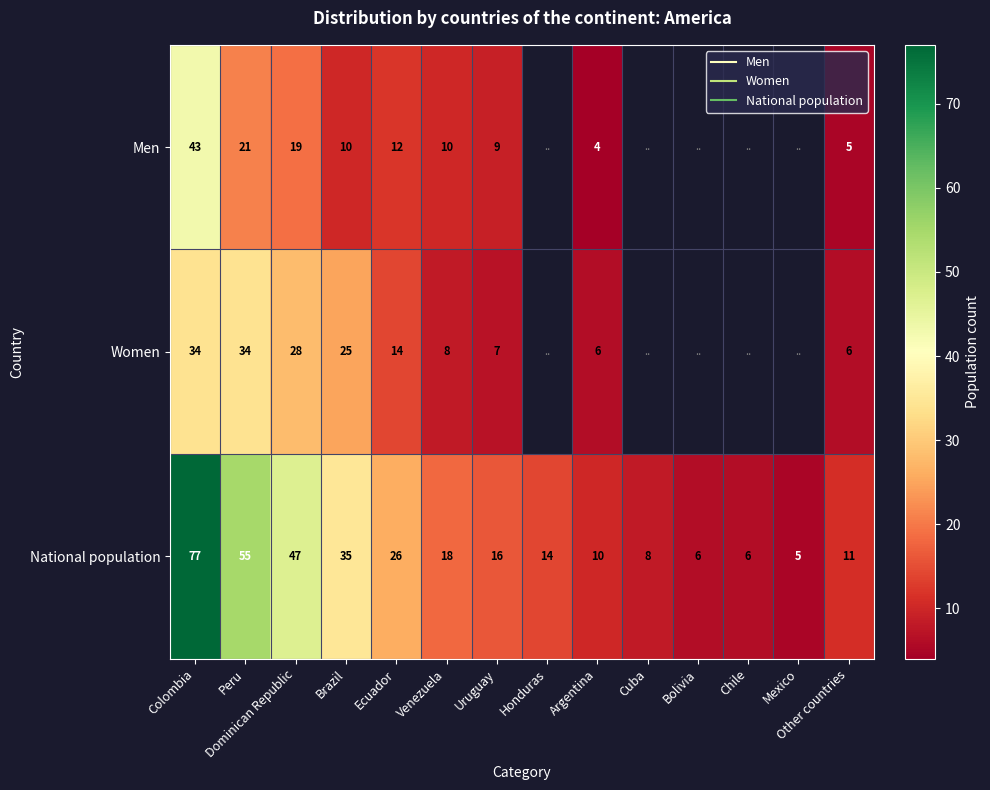

The value of Women at Peru is 34.0. True or false?

True